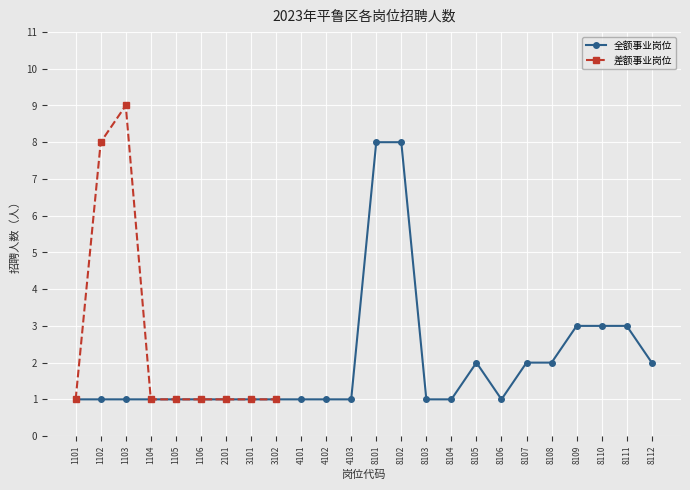

What is the minimum value shown in the chart?

1